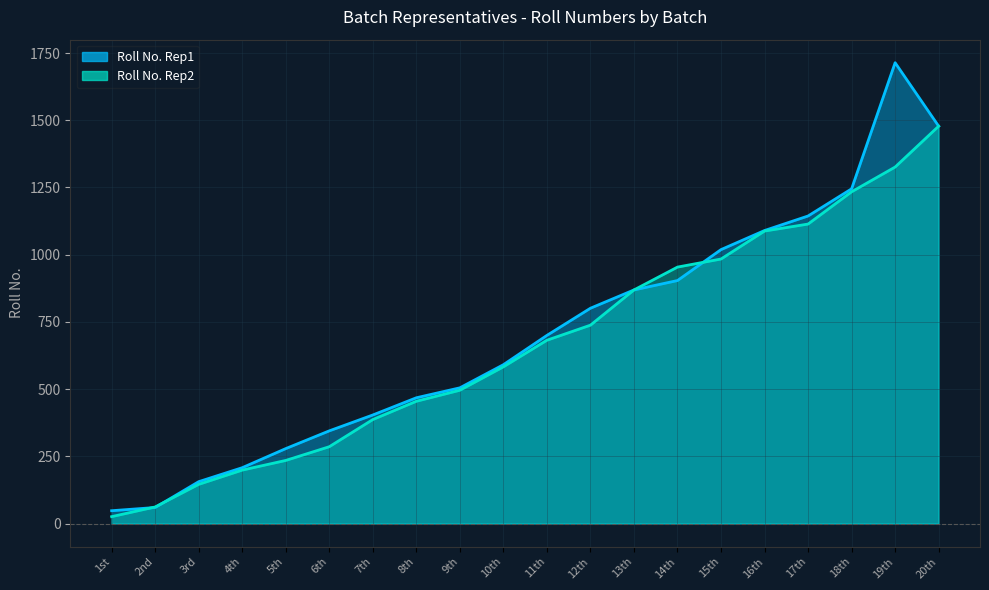

Reading left to right, extract all data points from this chart.

Roll No. Rep1: 1st=48	2nd=60	3rd=156	4th=208	5th=279	6th=345	7th=404	8th=468	9th=505	10th=591	11th=700	12th=801	13th=869	14th=904	15th=1019	16th=1090	17th=1144	18th=1245	19th=1714	20th=1478
Roll No. Rep2: 1st=26	2nd=62	3rd=146	4th=199	5th=235	6th=286	7th=387	8th=455	9th=496	10th=583	11th=682	12th=738	13th=869	14th=954	15th=984	16th=1088	17th=1114	18th=1234	19th=1326	20th=1478